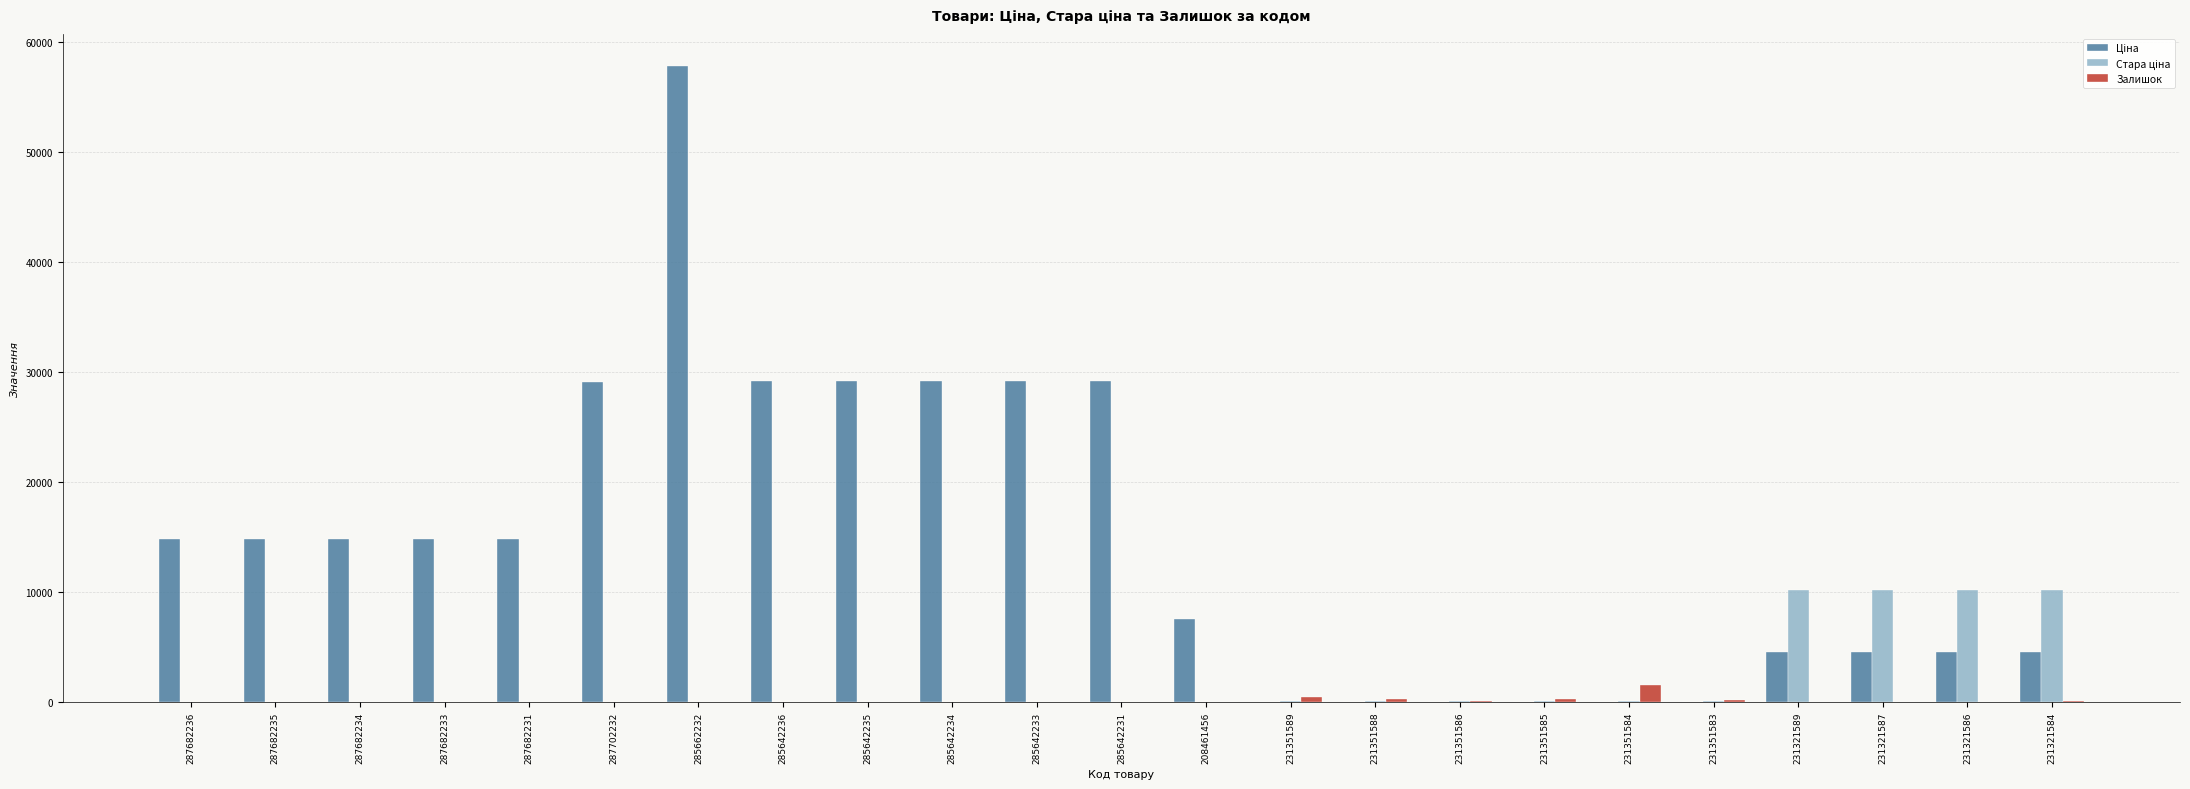

How many distinct data groups are displayed?

3